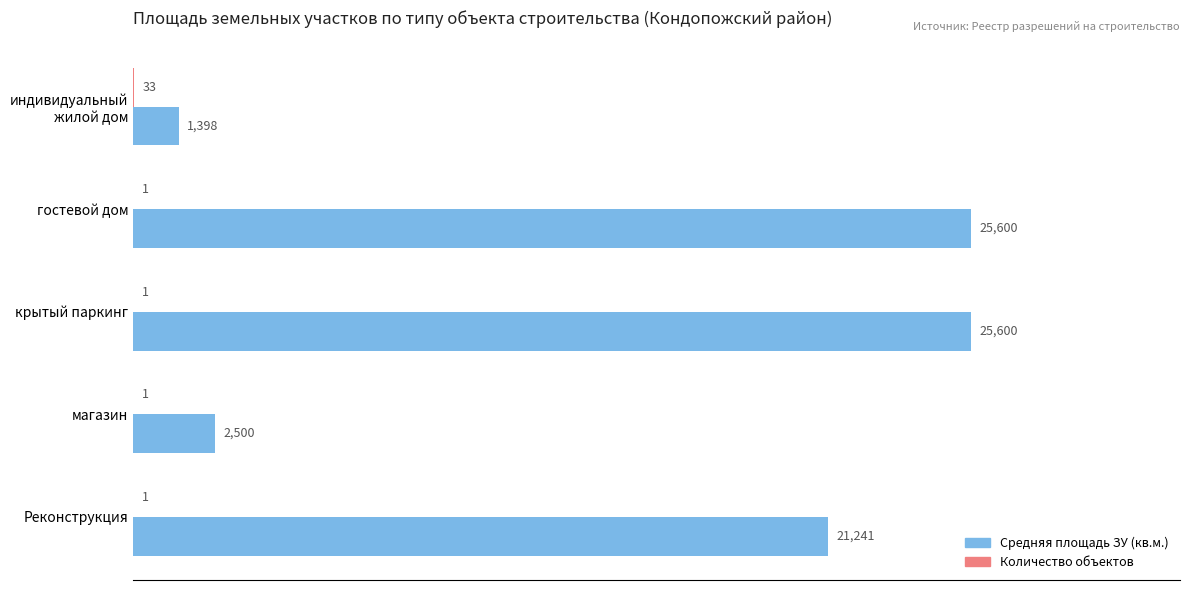

What is the maximum value for Средняя площадь ЗУ (кв.м.)?

25600